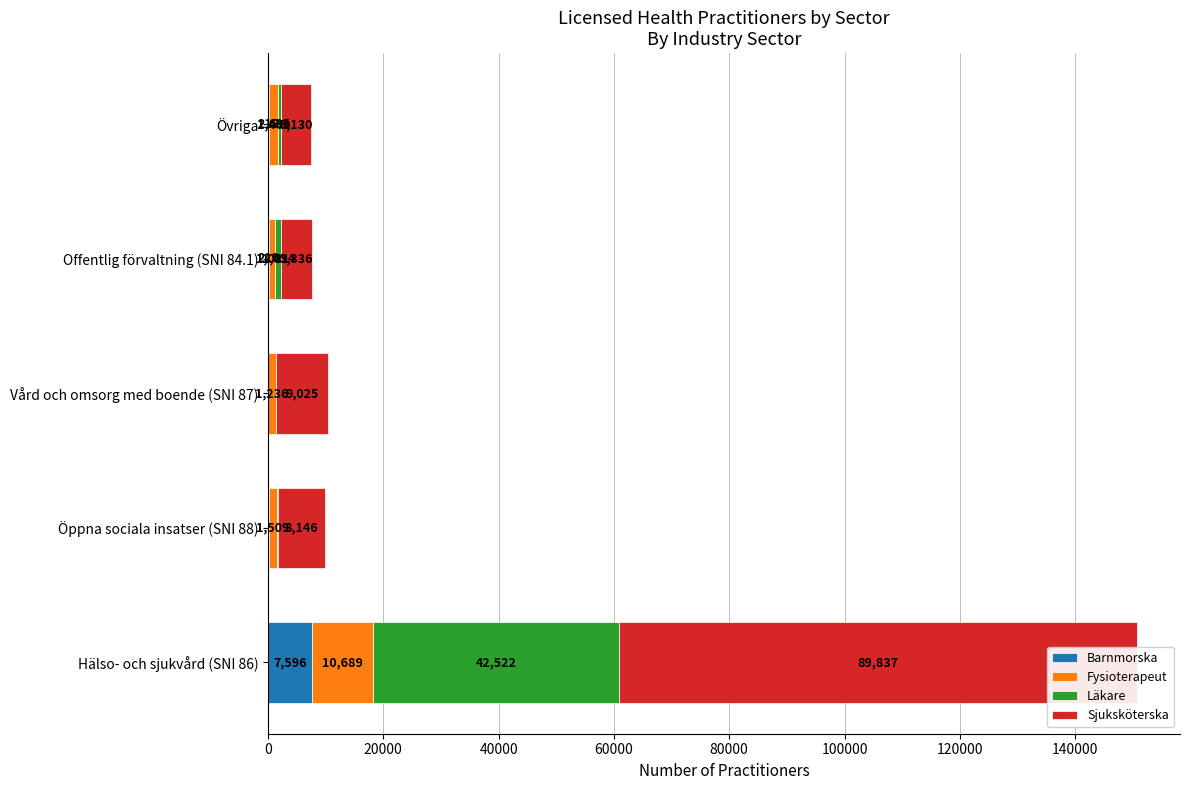

Count the number of categories in the chart.

5